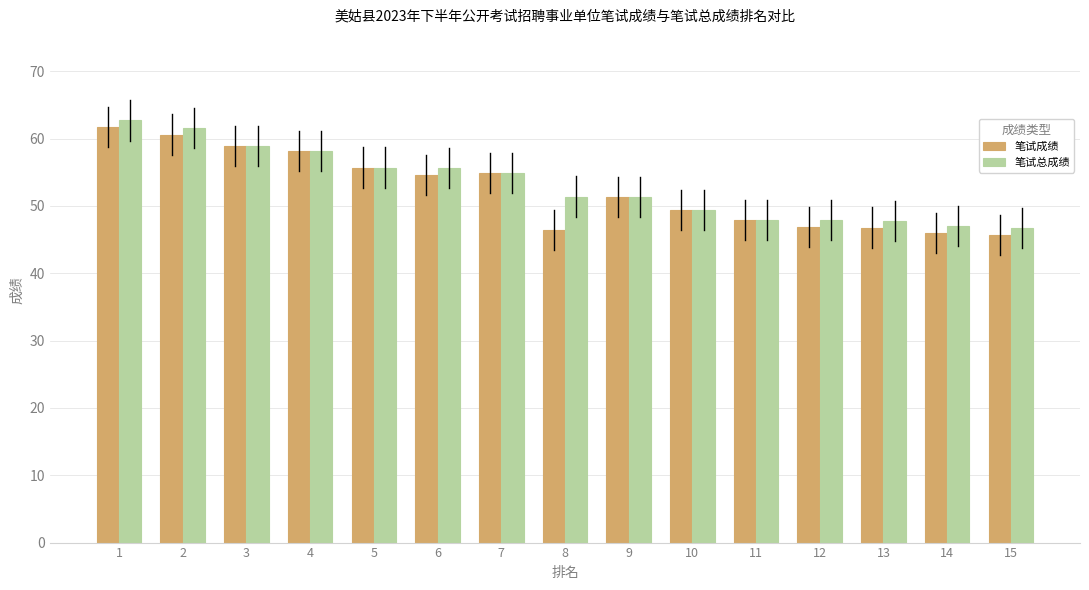

List the series in order of their peak value, highest first.

笔试总成绩, 笔试成绩